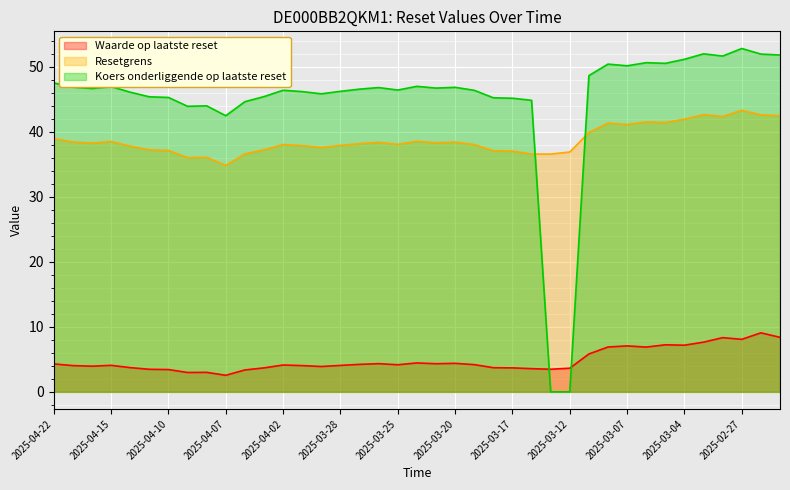

What is the highest value of the Koers onderliggende op laatste reset series?

52.8